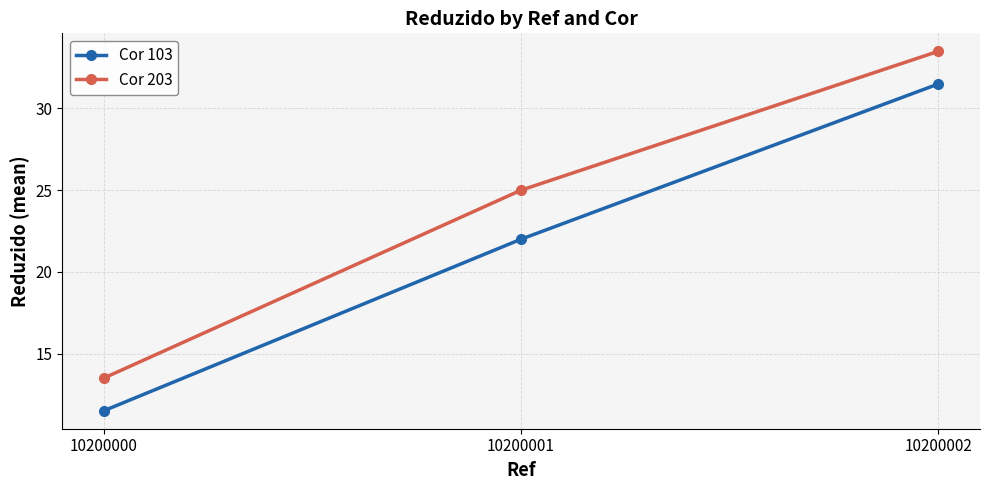

What is the value of the Cor 203 point at the 1st from the left?

13.5